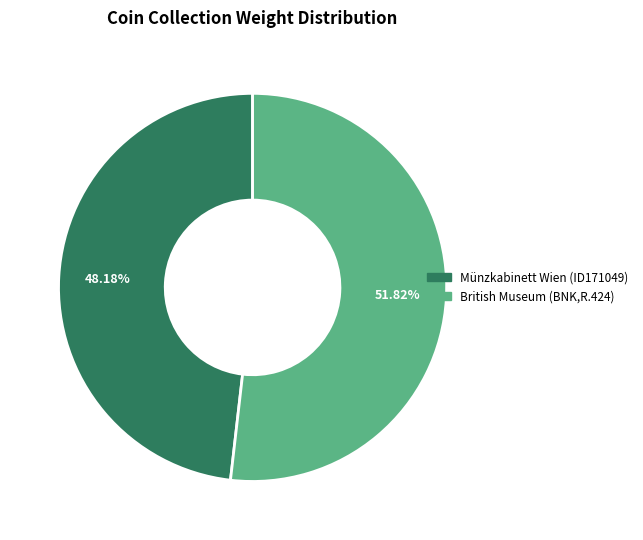

What percentage is the Münzkabinett Wien (ID171049) slice, to the nearest percent?

48%